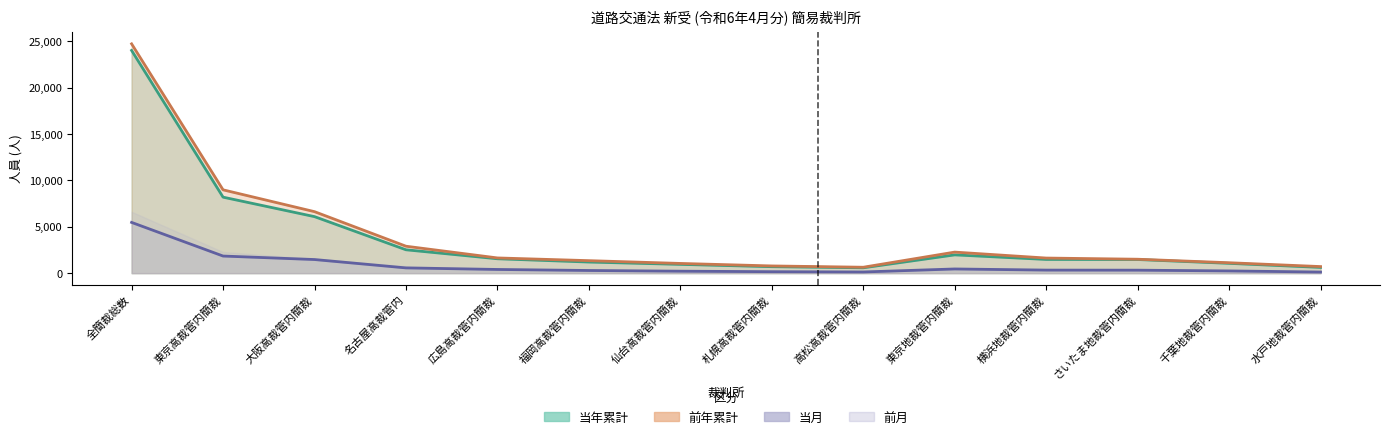

Is the value of 当月 at 千葉地裁管内簡裁 greater than the value of 前年累計 at 広島高裁管内簡裁?

No